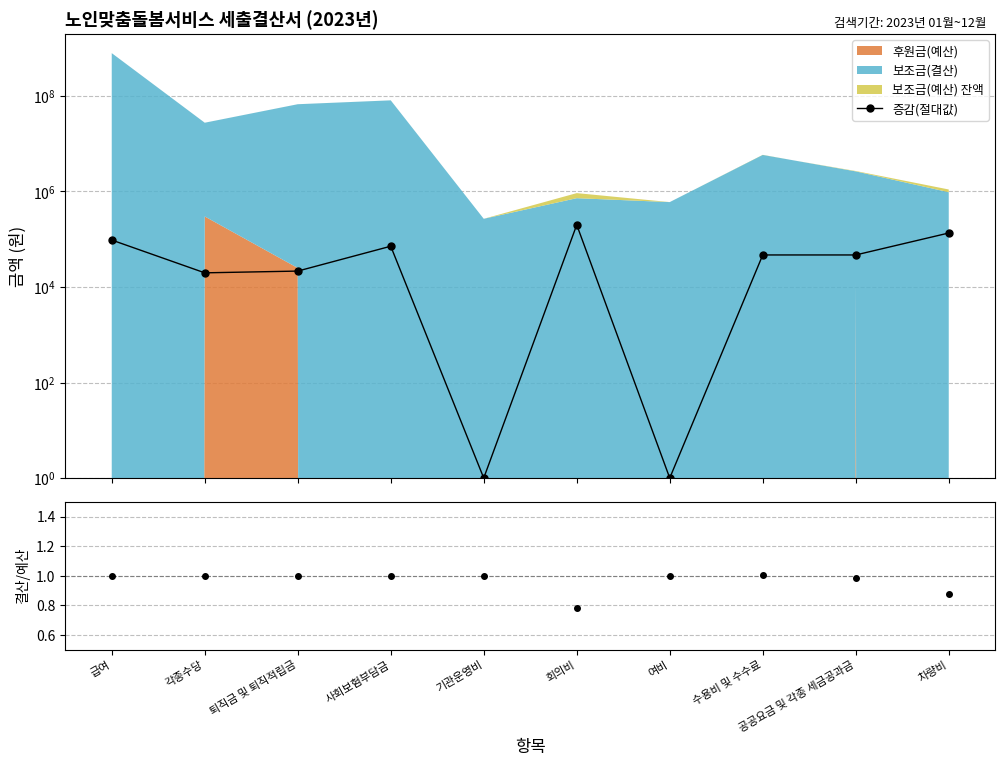

True or false: 증감(절대값) and 결산/예산 cross at least once.

False